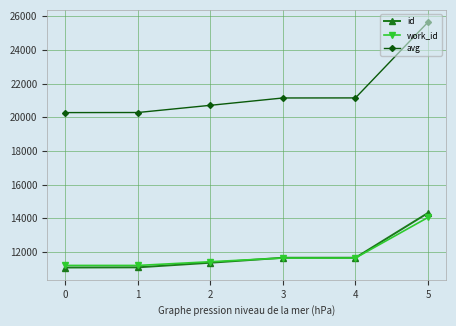

What is the total value across all series at 1?

42573.3